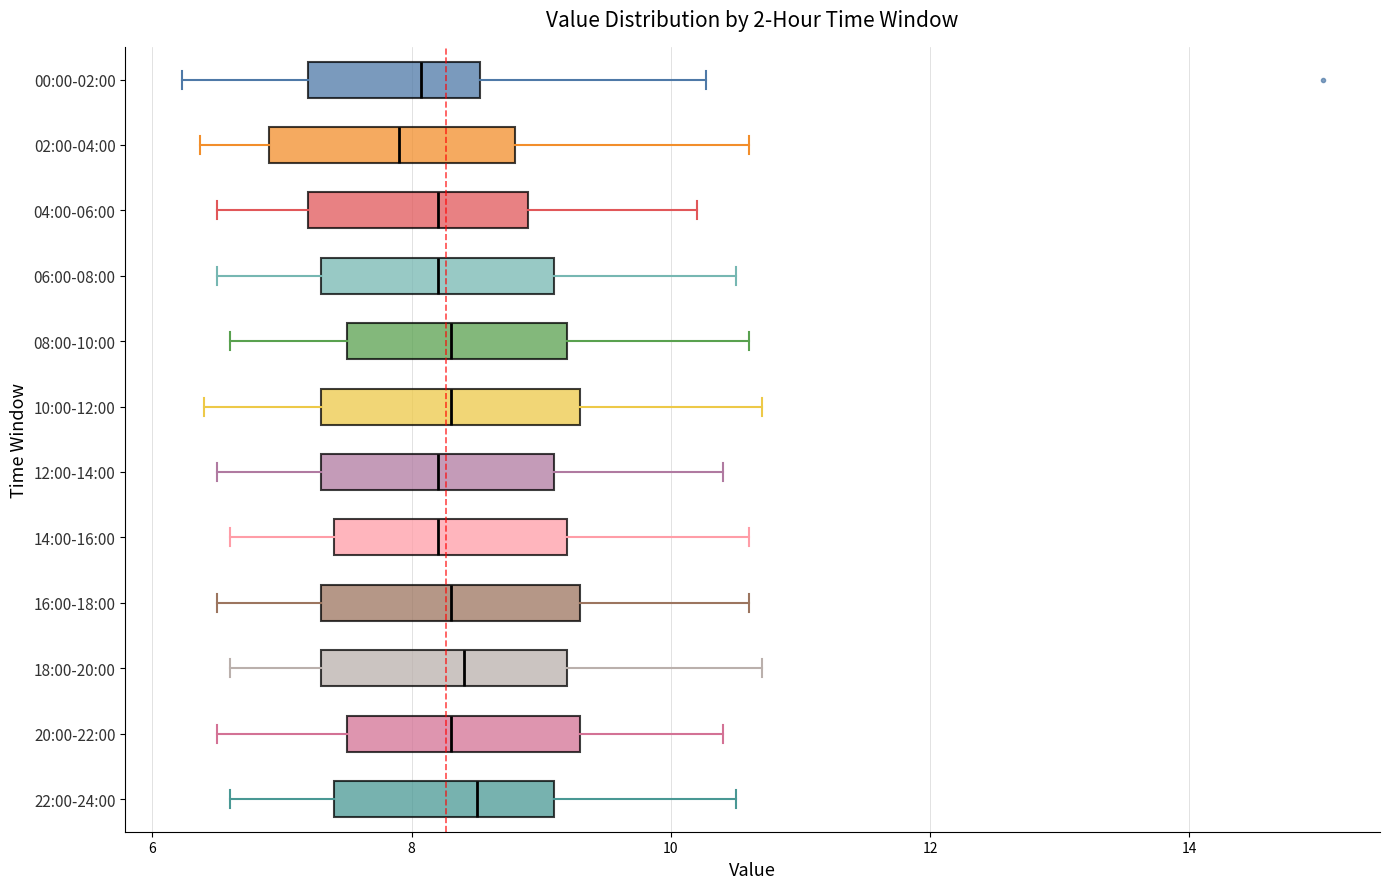

Where is the right edge of the box for 08:00-10:00 on the x-axis? The values are not printed on the chart, so give them approximately, as read against the axis.

9.2